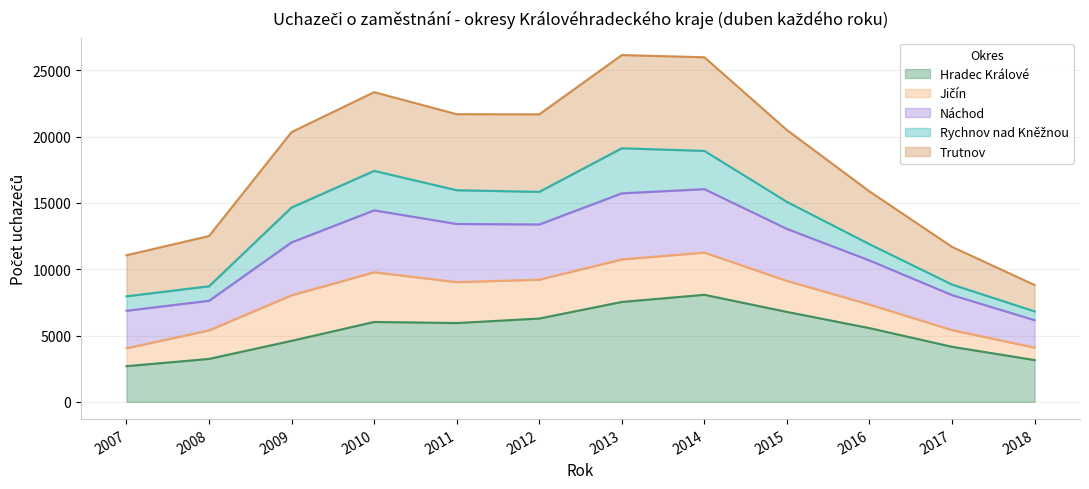

Which category has the lowest value across all series?

2007